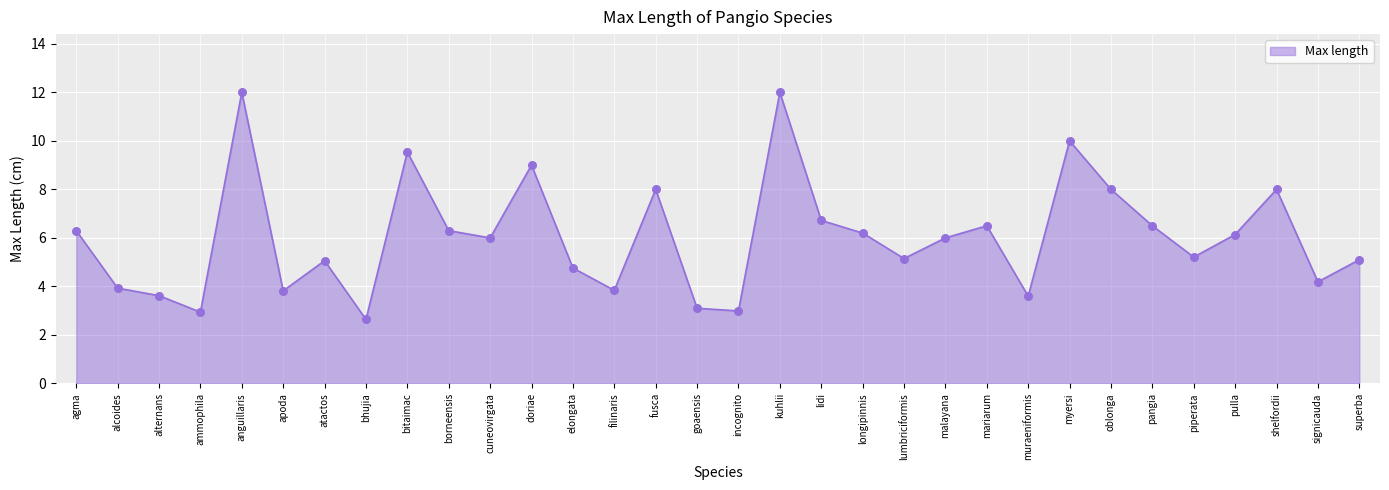

Which has a higher value, borneensis or atactos?

borneensis